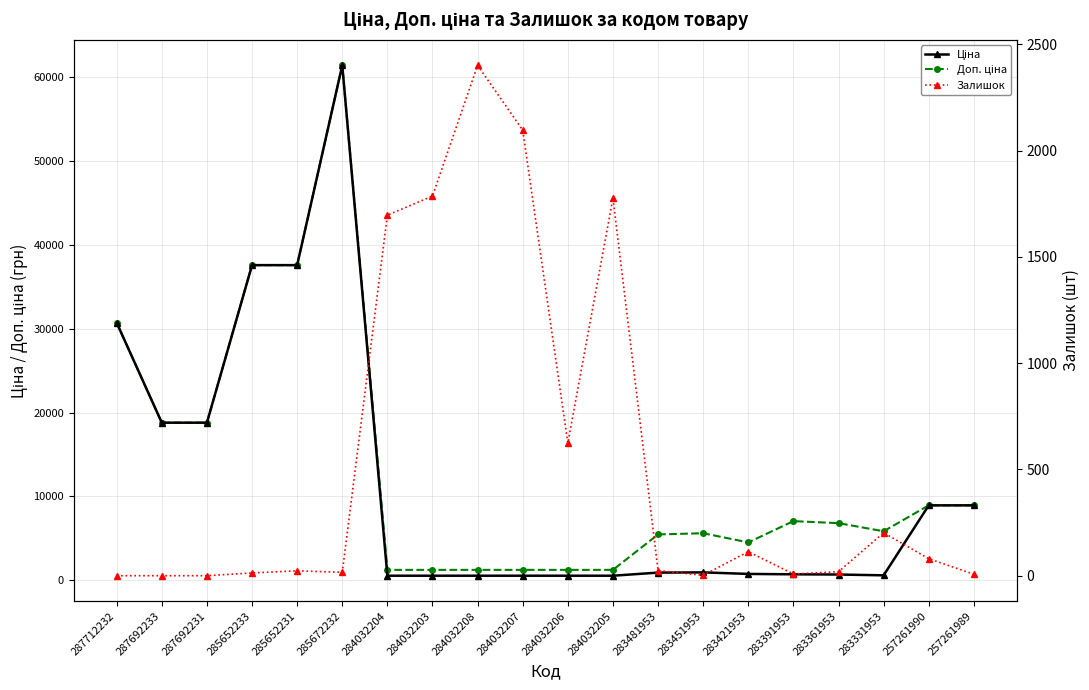

The value of Доп. ціна at 285652231 is 54595.4. True or false?

False